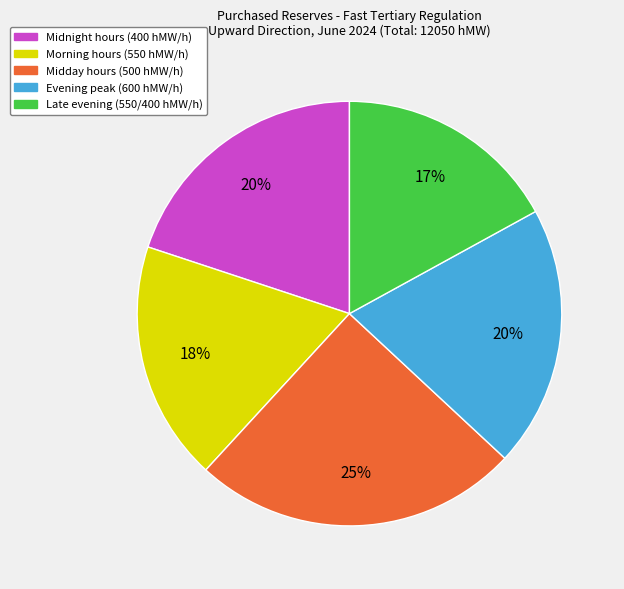

Count the number of slices in the pie.

5